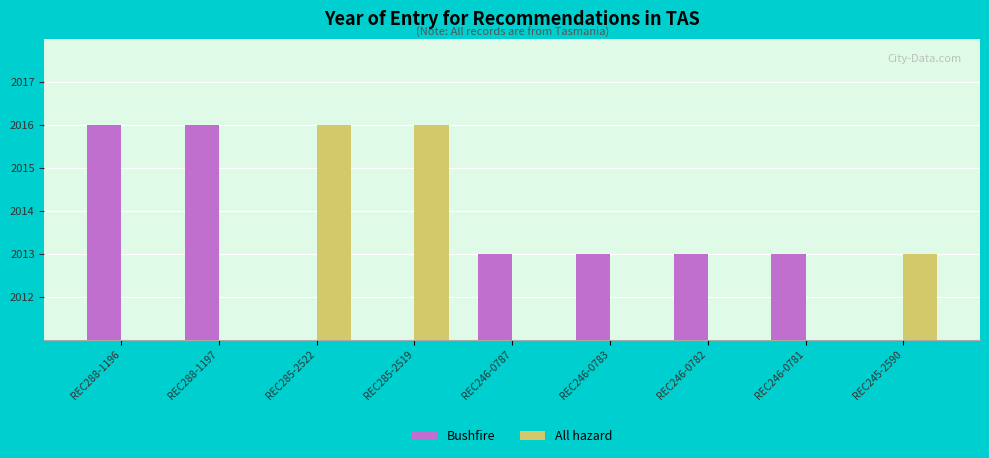

How many values in the All hazard series exceed 0?

3